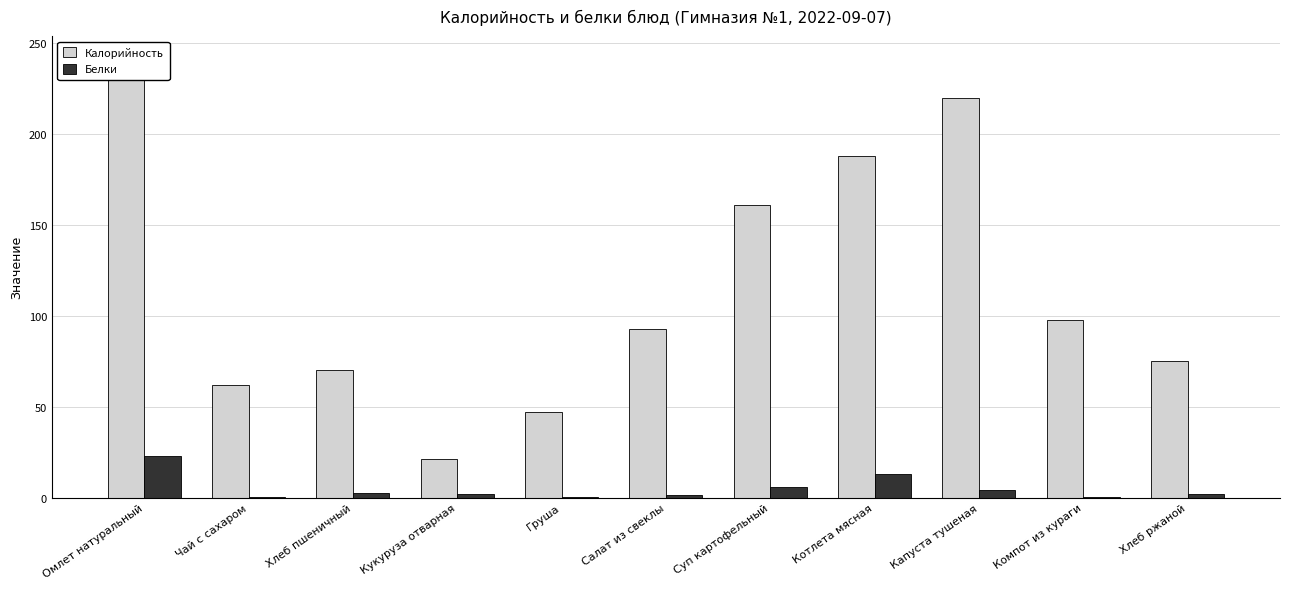

How many series are shown in this chart?

2